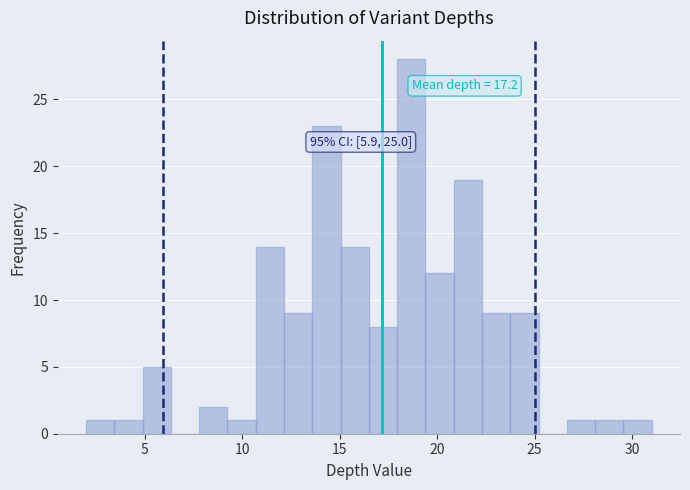

Around what value on the x-axis is the tallest bar? Give the approximate position of its centre, as read against the axis.

18.5